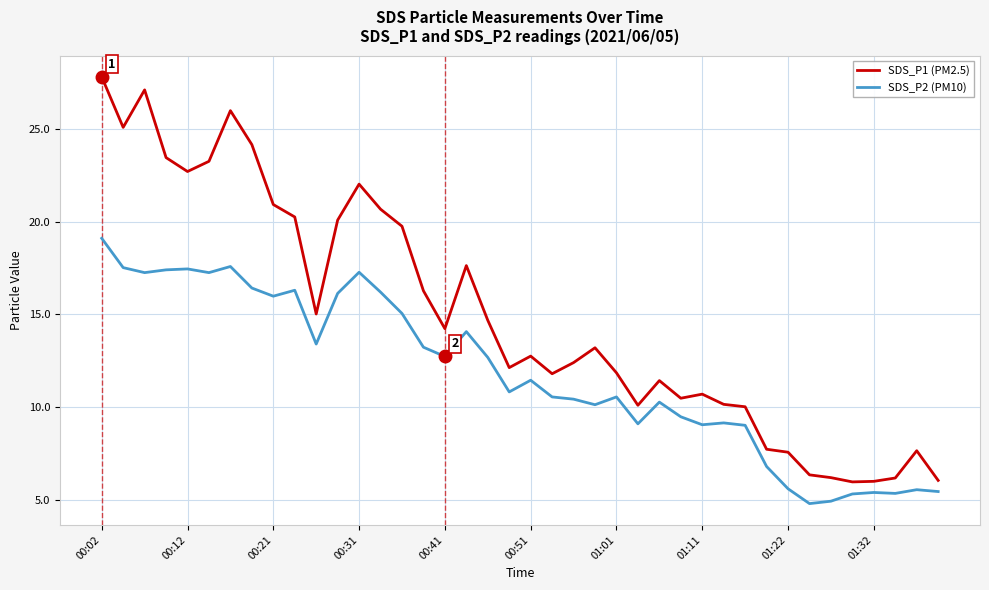

True or false: SDS_P2 (PM10) and SDS_P1 (PM2.5) cross at least once.

False